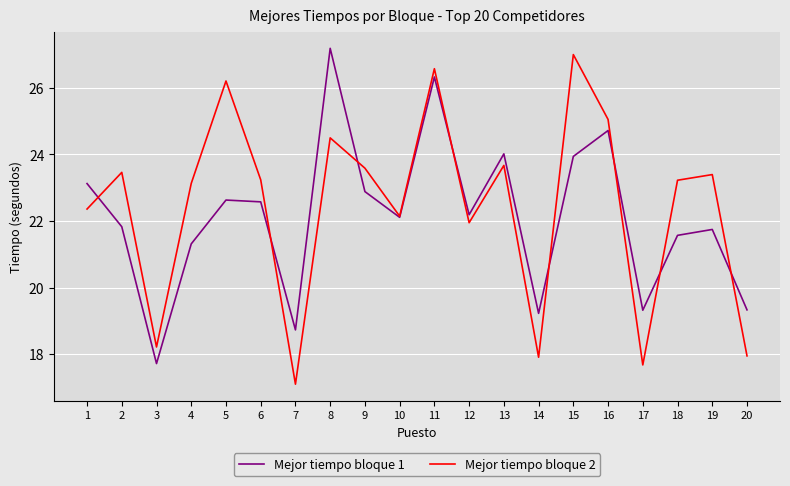

How many interior local peaks does the Mejor tiempo bloque 1 series have?

6